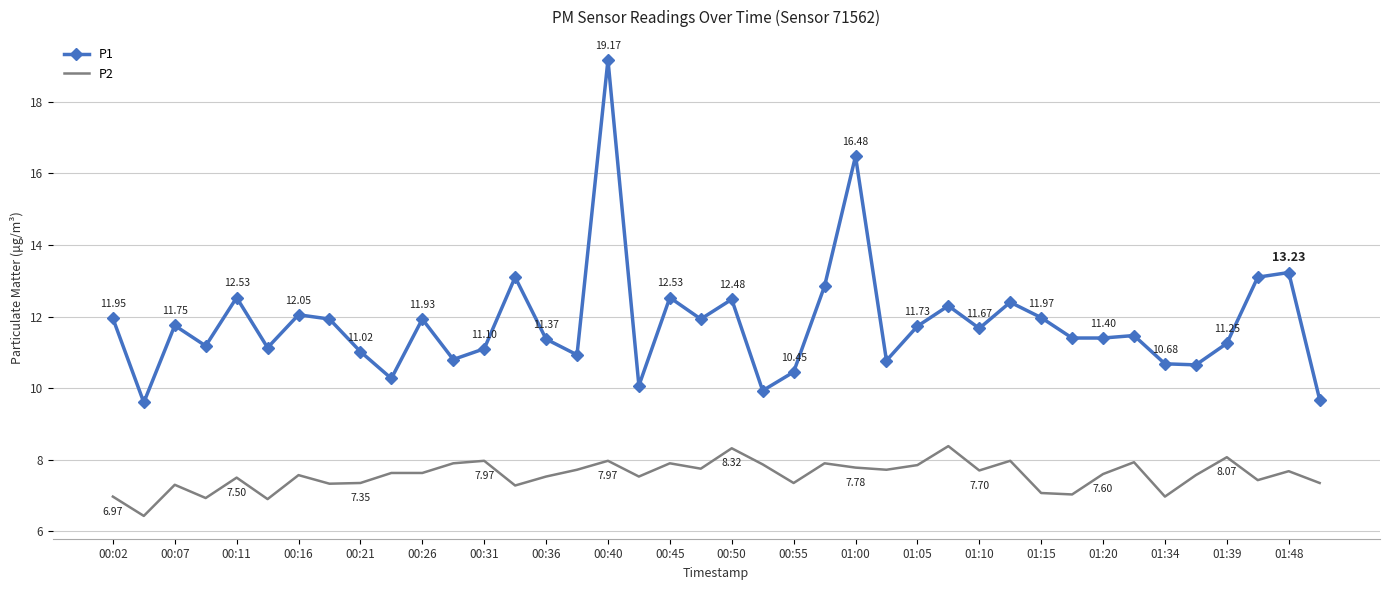

What is the smallest value displayed?

6.4